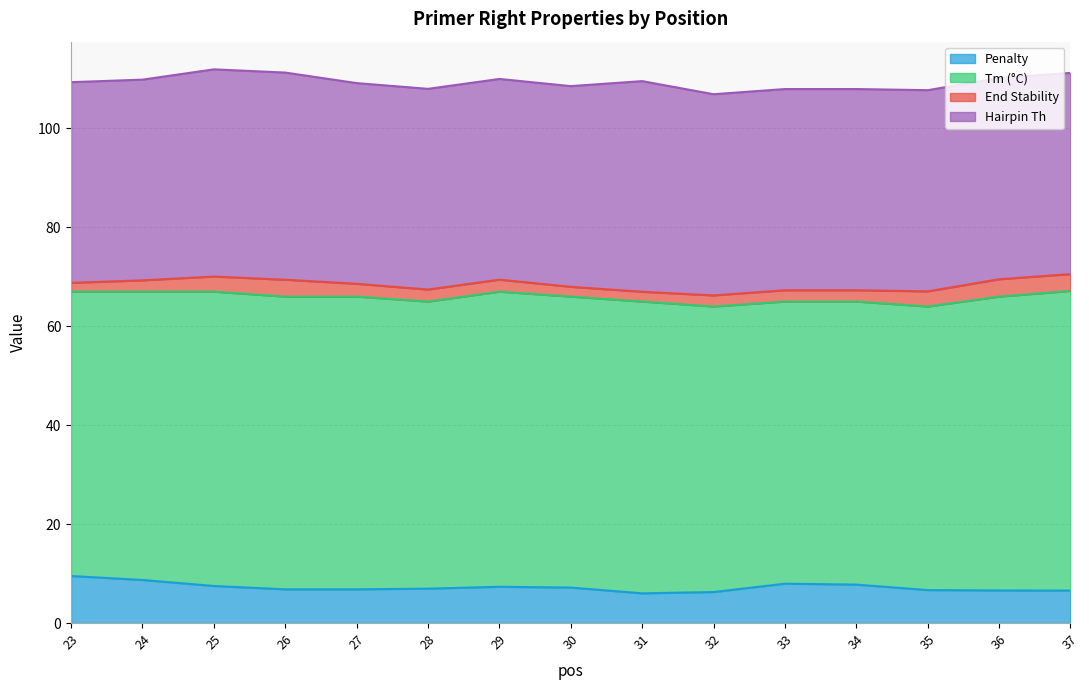

Which series has the largest total across all categories?

PRIMER_RIGHT_0_TM